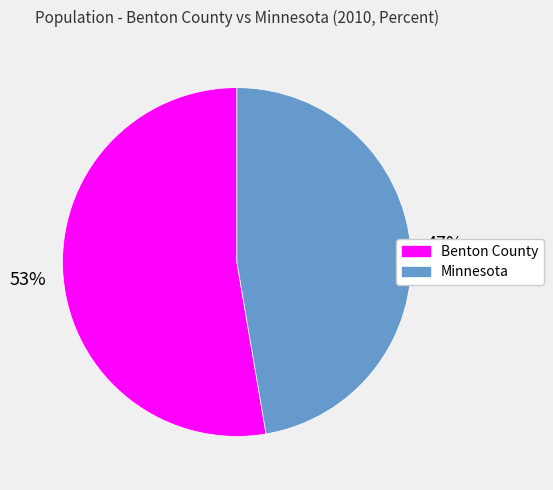

Which category has the smallest portion of the pie?

Minnesota